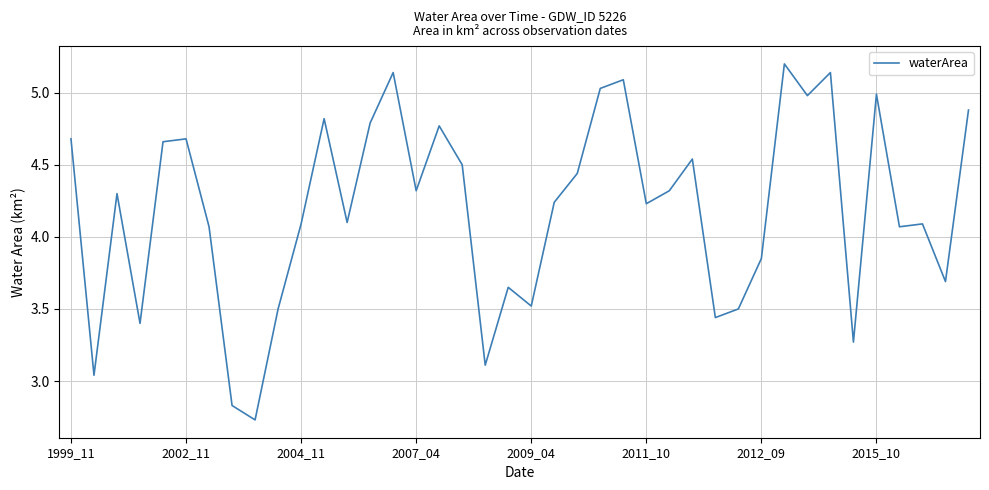

What is the difference between the maximum and minimum values?

2.5